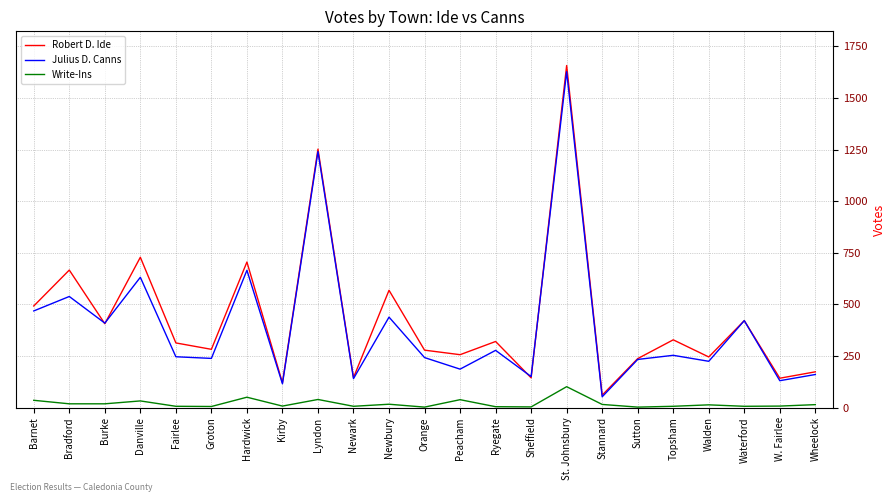

Which series has the widest spread of values?

Robert D. Ide